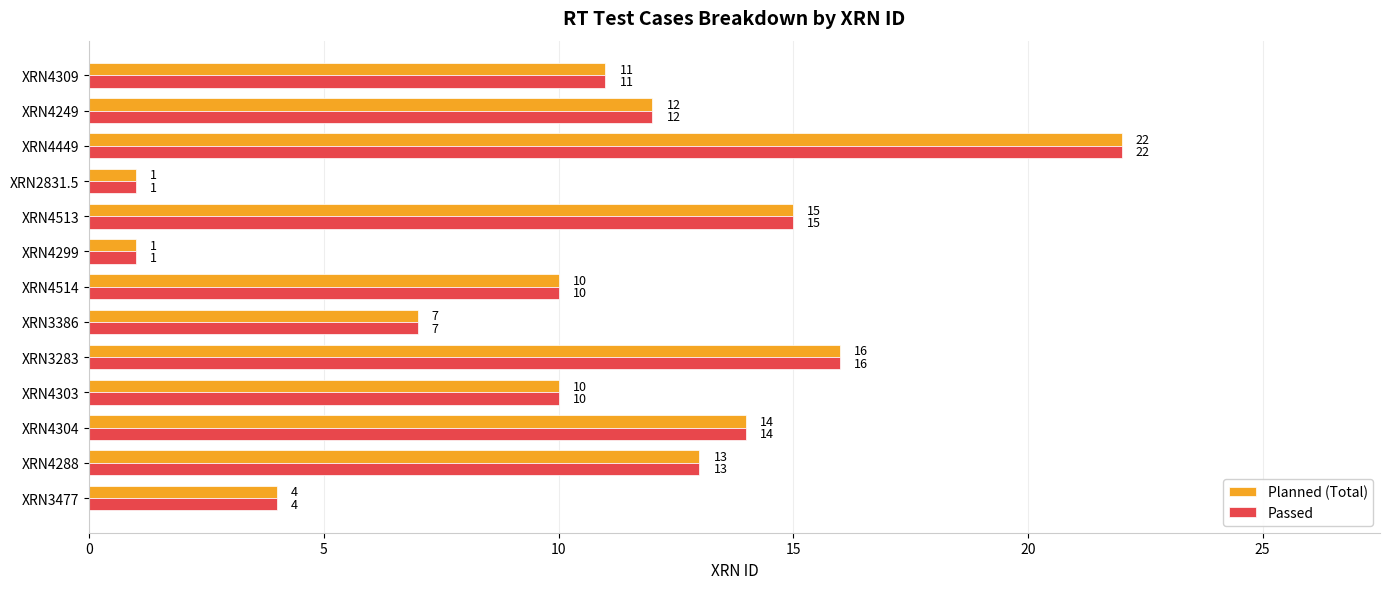

At how many categories does at least one series exceed 17?

1